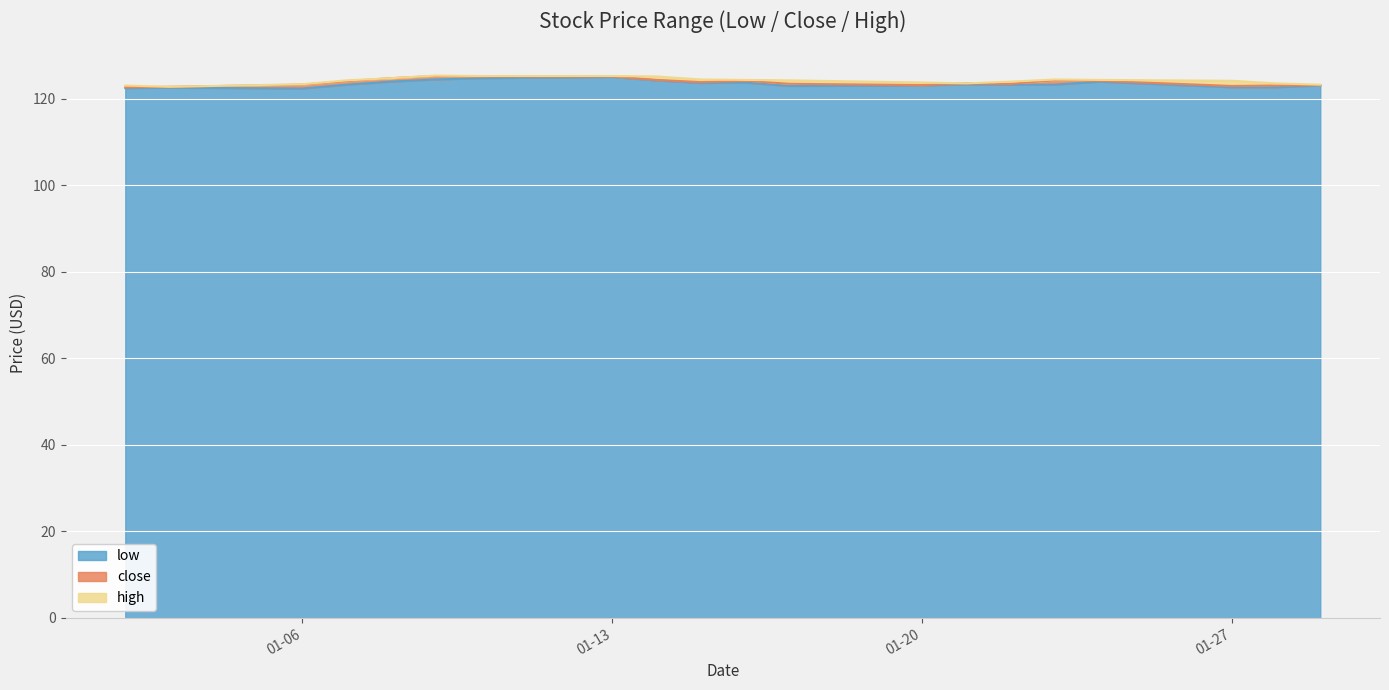

Reading right to left, extract all data points from this chart.

low: 123.1	122.7	122.7	124.0	123.3	123.3	123.4	123.1	123.0	123.8	123.7	124.3	125.1	124.8	124.5	124.0	123.3	122.4	122.6	122.5
close: 123.2	123.1	123.0	124.2	124.3	123.5	123.6	123.2	123.5	124.2	123.9	124.4	125.2	125.2	125.3	124.8	124.1	123.3	122.8	122.7
high: 123.3	123.6	124.2	124.4	124.5	124.0	123.6	123.8	124.3	124.4	124.5	125.2	125.3	125.3	125.4	124.8	124.3	123.4	122.8	123.1